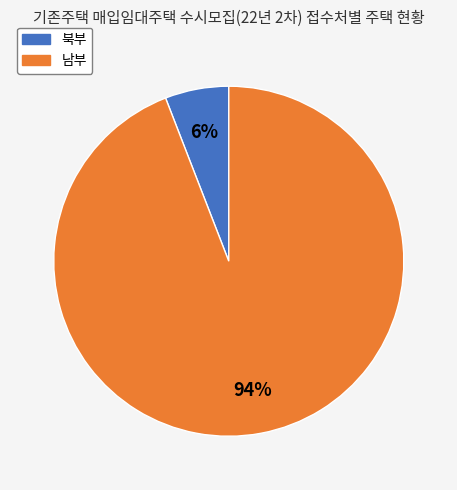

To the nearest percent, what is the combined percentage of 남부 and 북부?

100%